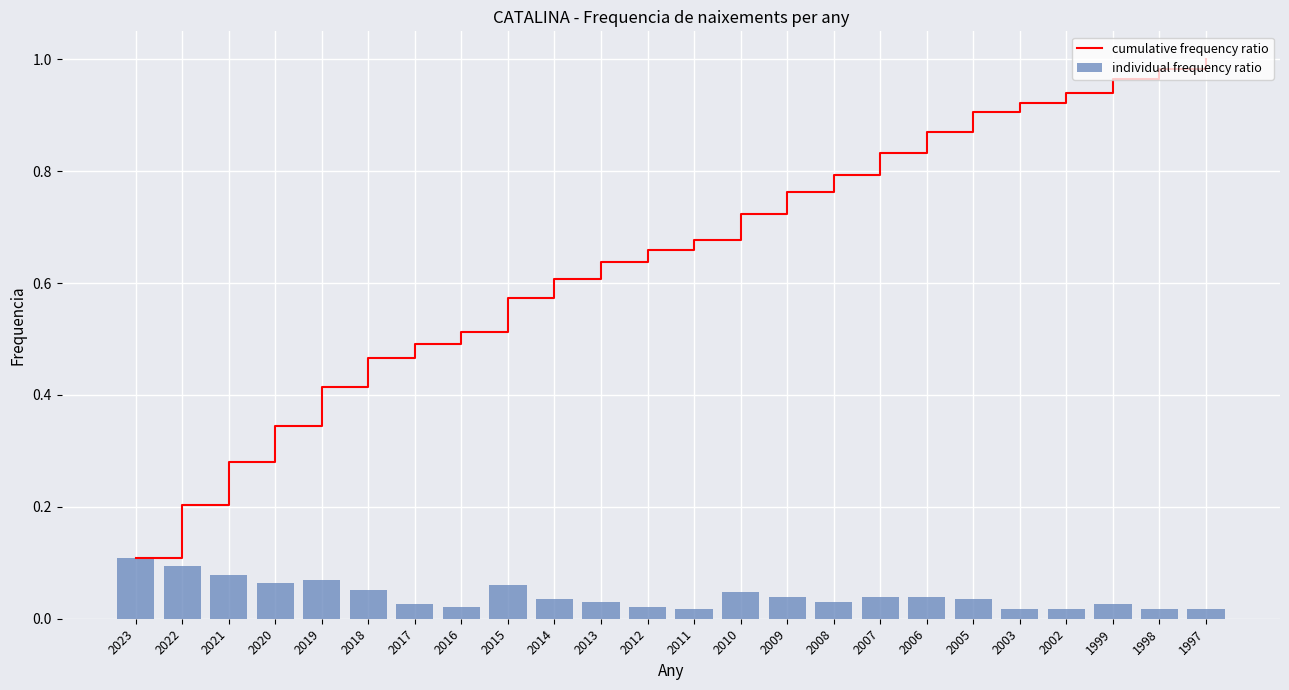

Which category has the lowest value in the cumulative frequency ratio series?

2023